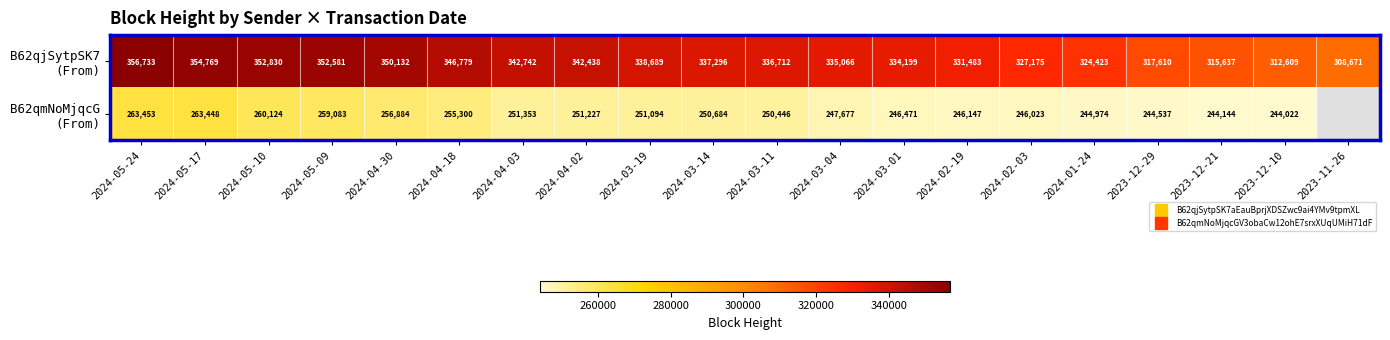

Rank the categories by B62qjSytpSK7 (From) value from lowest to highest.

2023-11-26, 2023-12-10, 2023-12-21, 2023-12-29, 2024-01-24, 2024-02-03, 2024-02-19, 2024-03-01, 2024-03-04, 2024-03-11, 2024-03-14, 2024-03-19, 2024-04-02, 2024-04-03, 2024-04-18, 2024-04-30, 2024-05-09, 2024-05-10, 2024-05-17, 2024-05-24